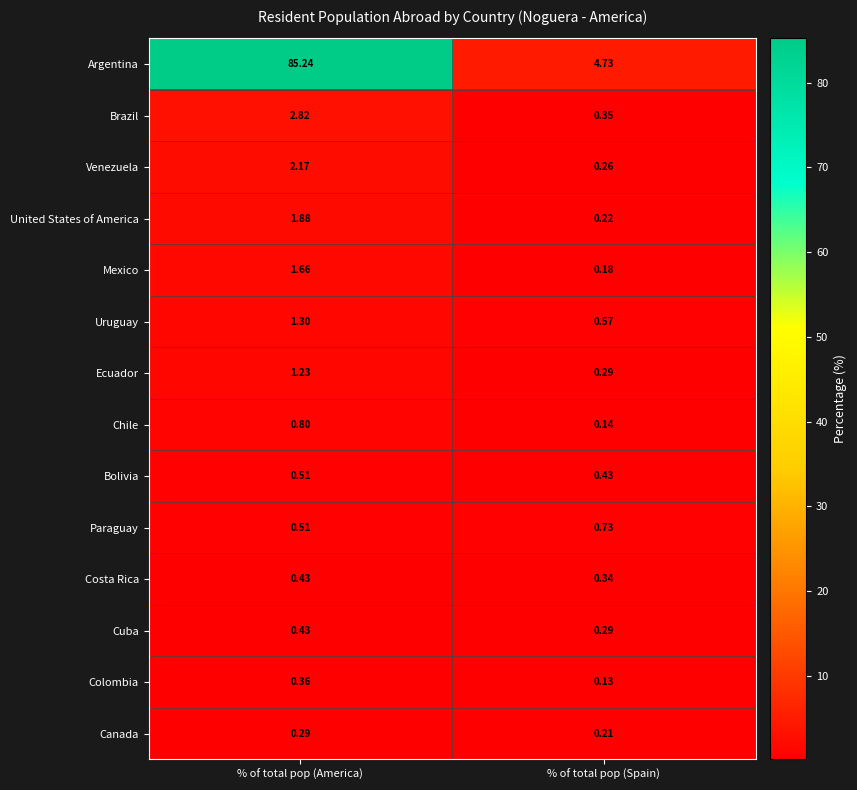

How many series are shown in this chart?

14